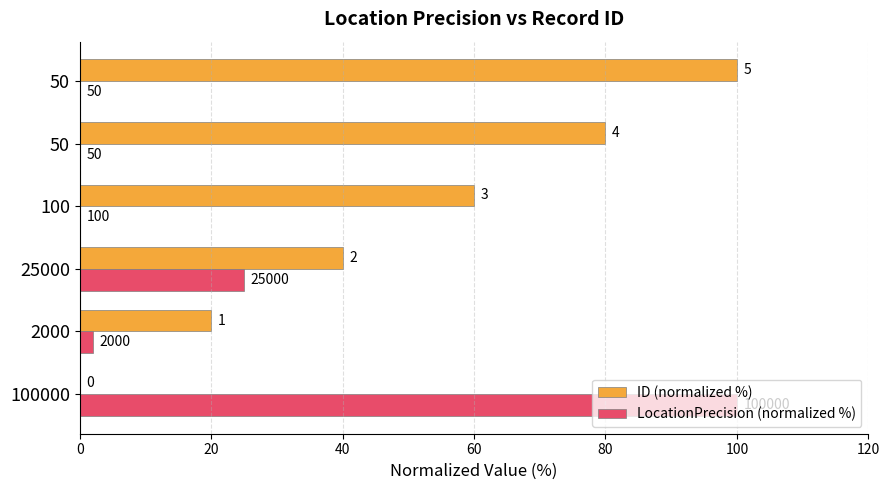

What is the sum of all ID (normalized %) values?

300.0